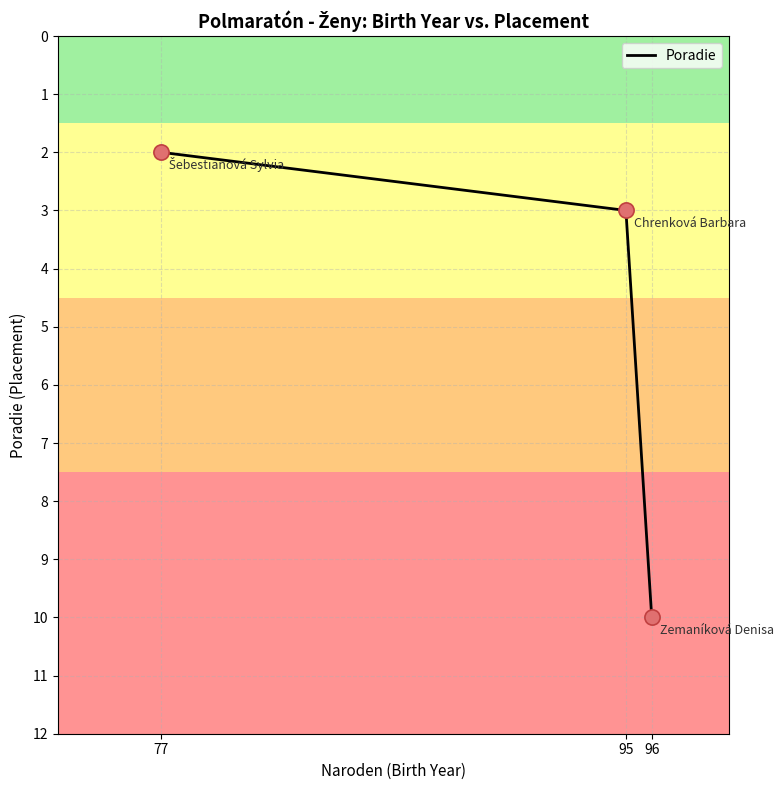

Approximately how many times larger is the value at 77 compared to 96?

0.2